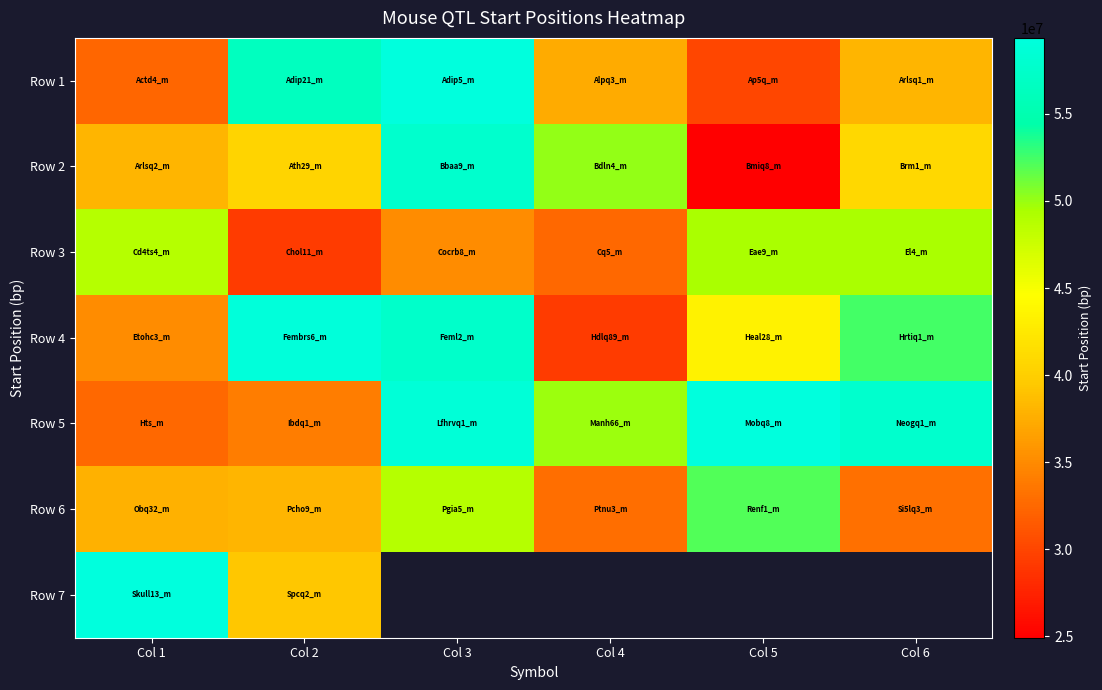

How many distinct data groups are displayed?

7